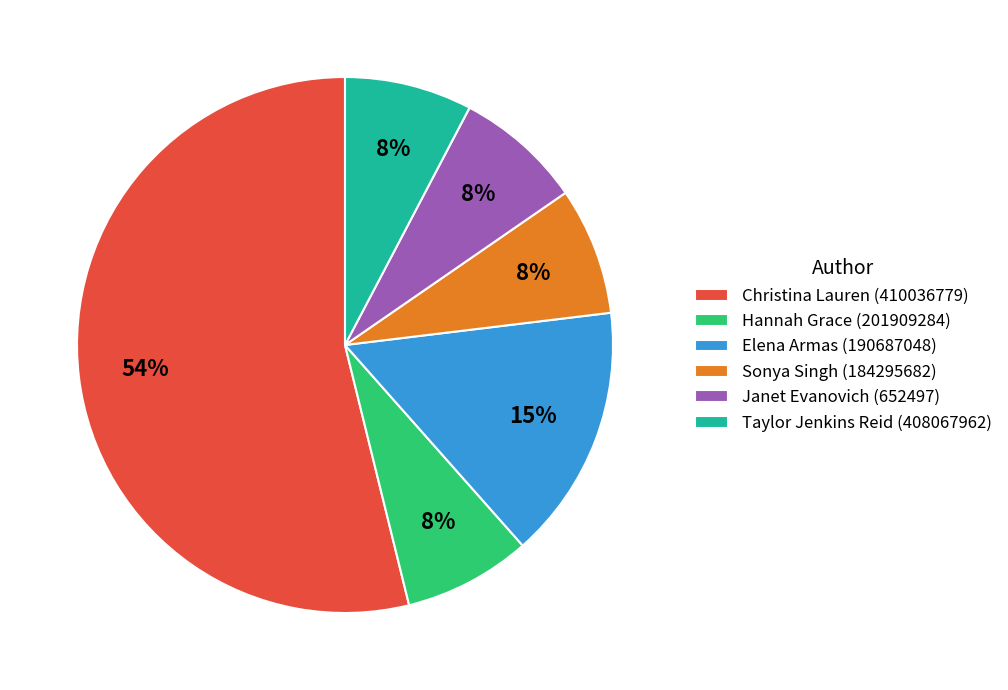

Is there a majority slice in this chart?

Yes